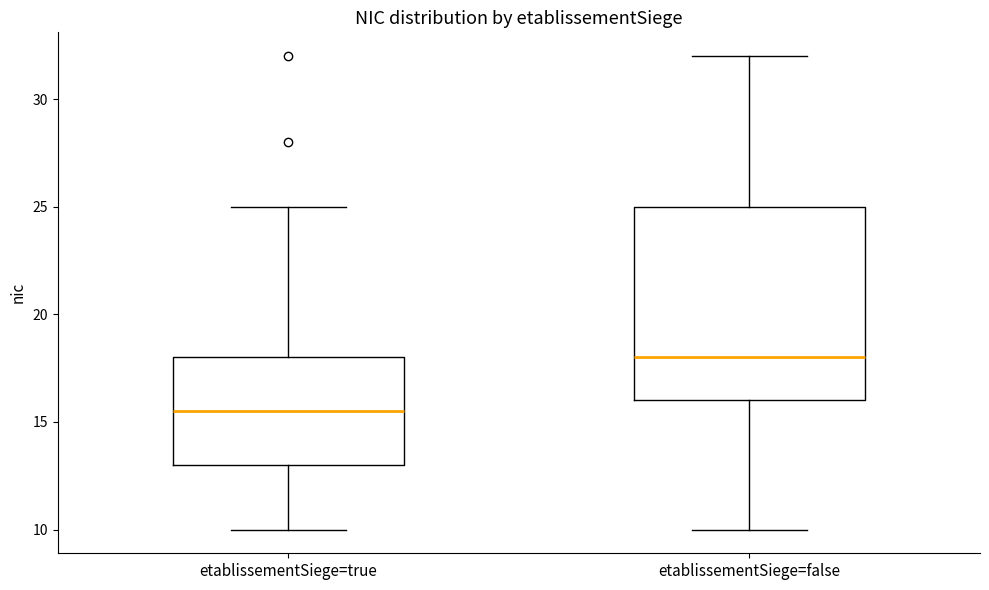

Which box is the tallest, from its lower edge to its upper edge?

etablissementSiege=false